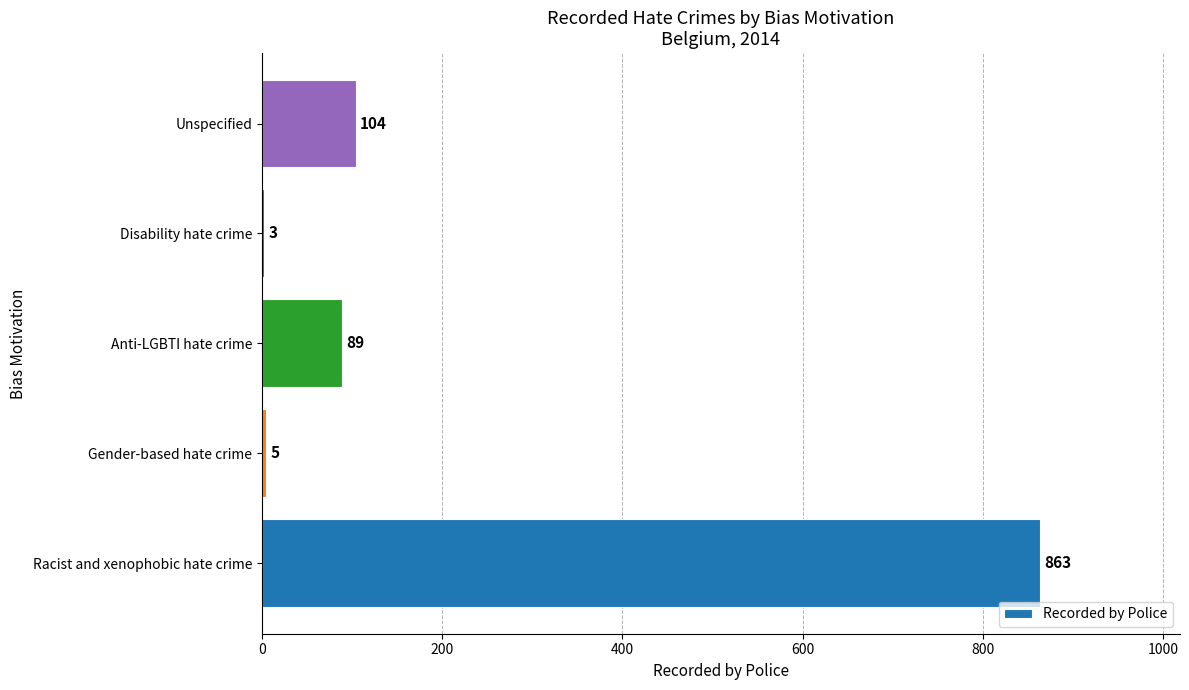

Between Racist and xenophobic hate crime and Gender-based hate crime, which is larger?

Racist and xenophobic hate crime